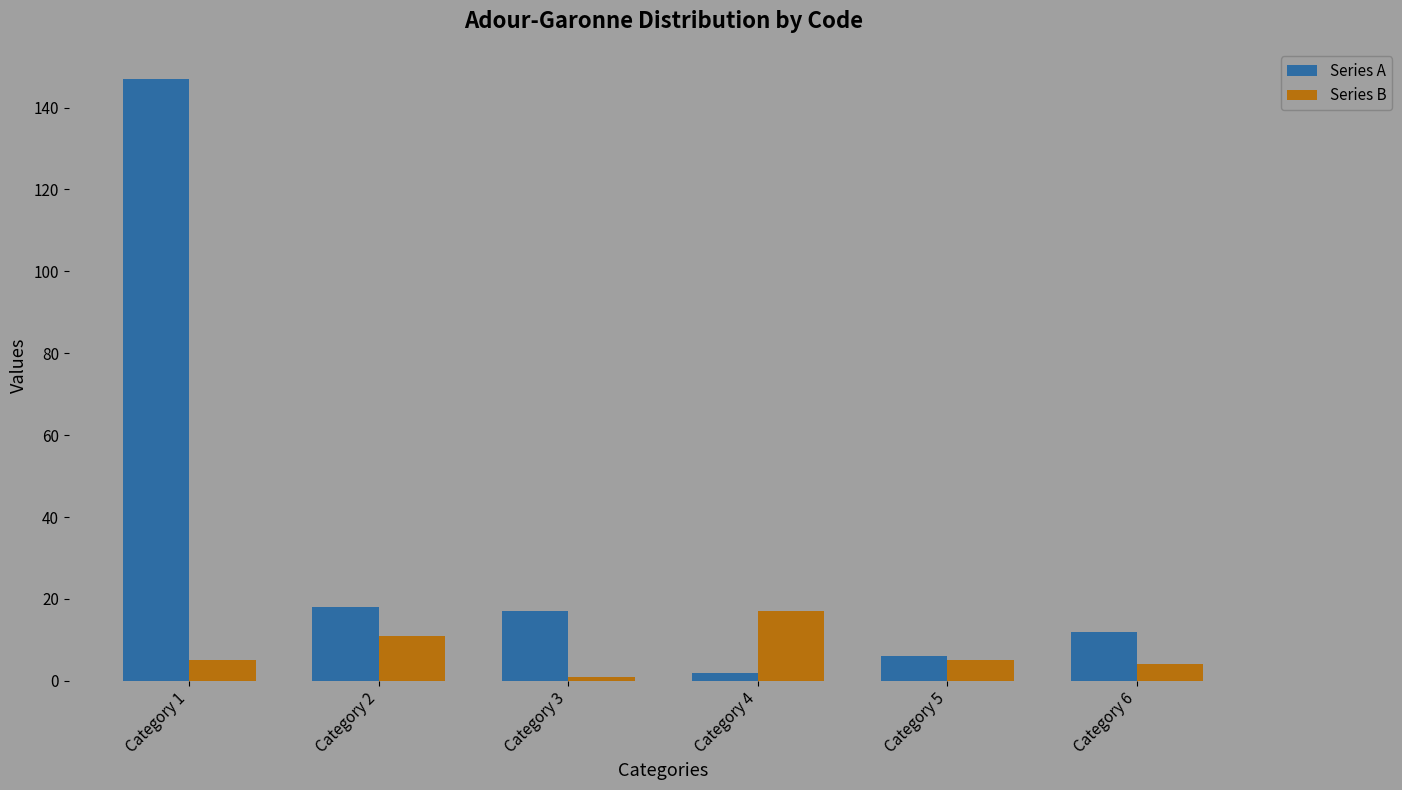

Which series has the largest total across all categories?

Series A